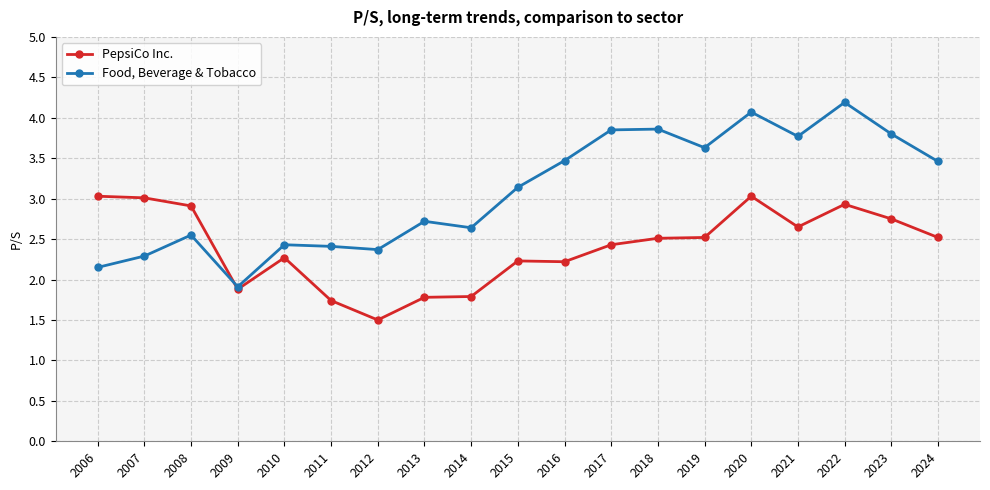

What is the difference between the maximum and minimum values in the Food, Beverage & Tobacco series?

2.3